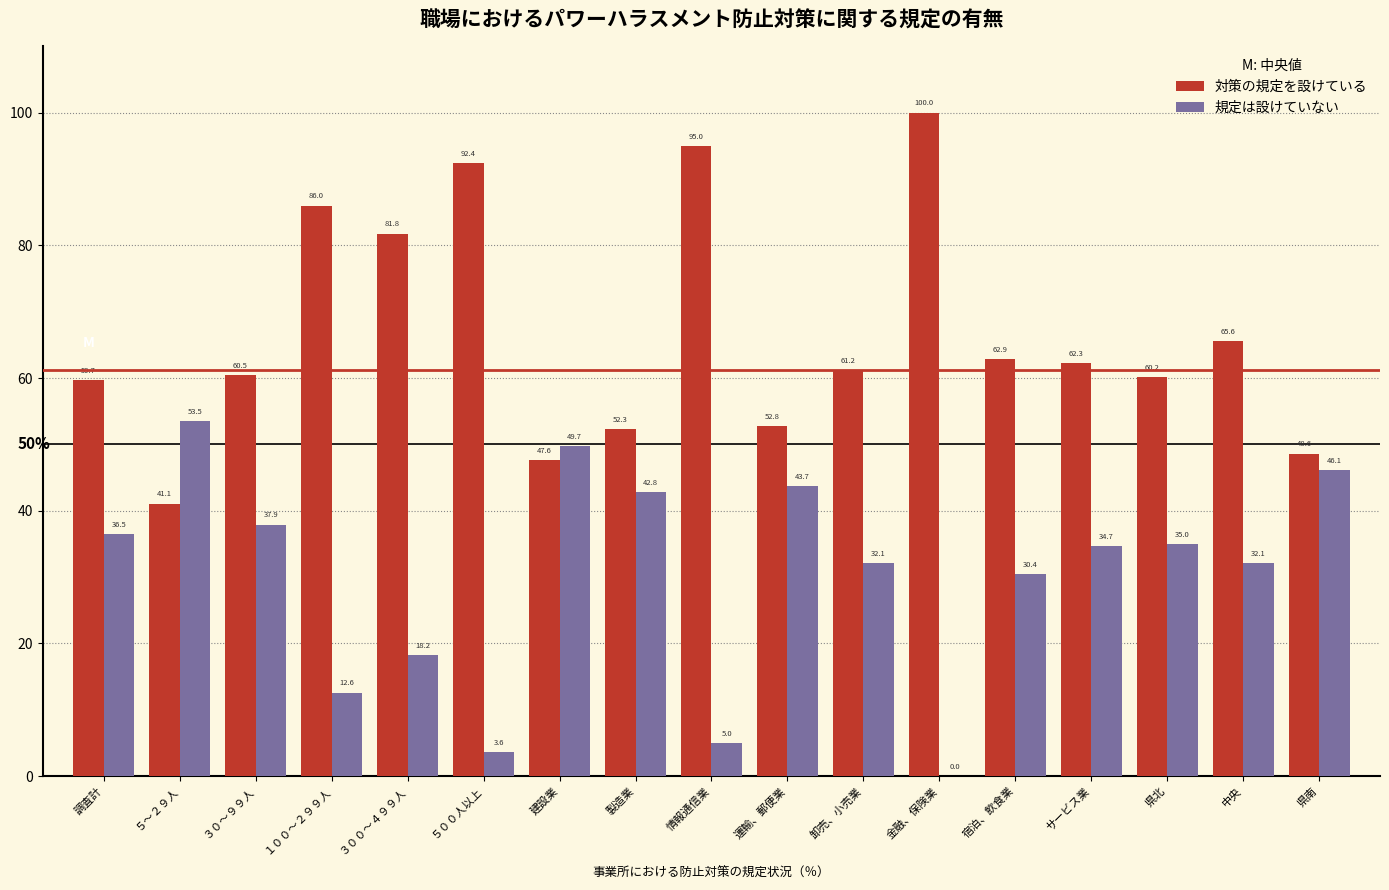

Reading left to right, extract all data points from this chart.

対策の規定を設けている: 調査計=59.7	５～２９人=41.1	３０～９９人=60.5	１００～２９９人=86.0	３００～４９９人=81.8	５００人以上=92.4	建設業=47.6	製造業=52.3	情報通信業=95.0	運輸、郵便業=52.8	卸売、小売業=61.2	金融、保険業=100.0	宿泊、飲食業=62.9	サービス業=62.3	県北=60.2	中央=65.6	県南=48.6
規定は設けていない: 調査計=36.5	５～２９人=53.5	３０～９９人=37.9	１００～２９９人=12.6	３００～４９９人=18.2	５００人以上=3.6	建設業=49.7	製造業=42.8	情報通信業=5.0	運輸、郵便業=43.7	卸売、小売業=32.1	金融、保険業=0.0	宿泊、飲食業=30.4	サービス業=34.7	県北=35.0	中央=32.1	県南=46.1